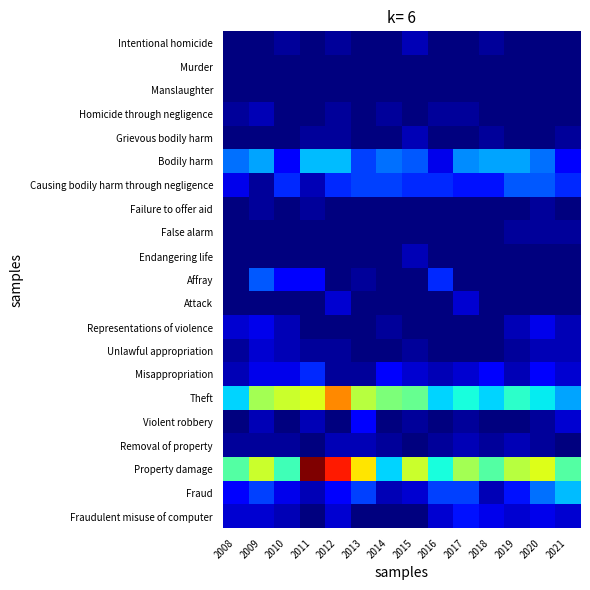

Rank the series at 2011 from lowest to highest value.

Intentional homicide, Murder, Manslaughter, Homicide through negligence, False alarm, Endangering life, Attack, Representations of violence, Removal of property, Fraudulent misuse of computer, Grievous bodily harm, Failure to offer aid, Unlawful appropriation, Causing bodily harm through negligence, Violent robbery, Fraud, Affray, Misappropriation, Bodily harm, Theft, Property damage